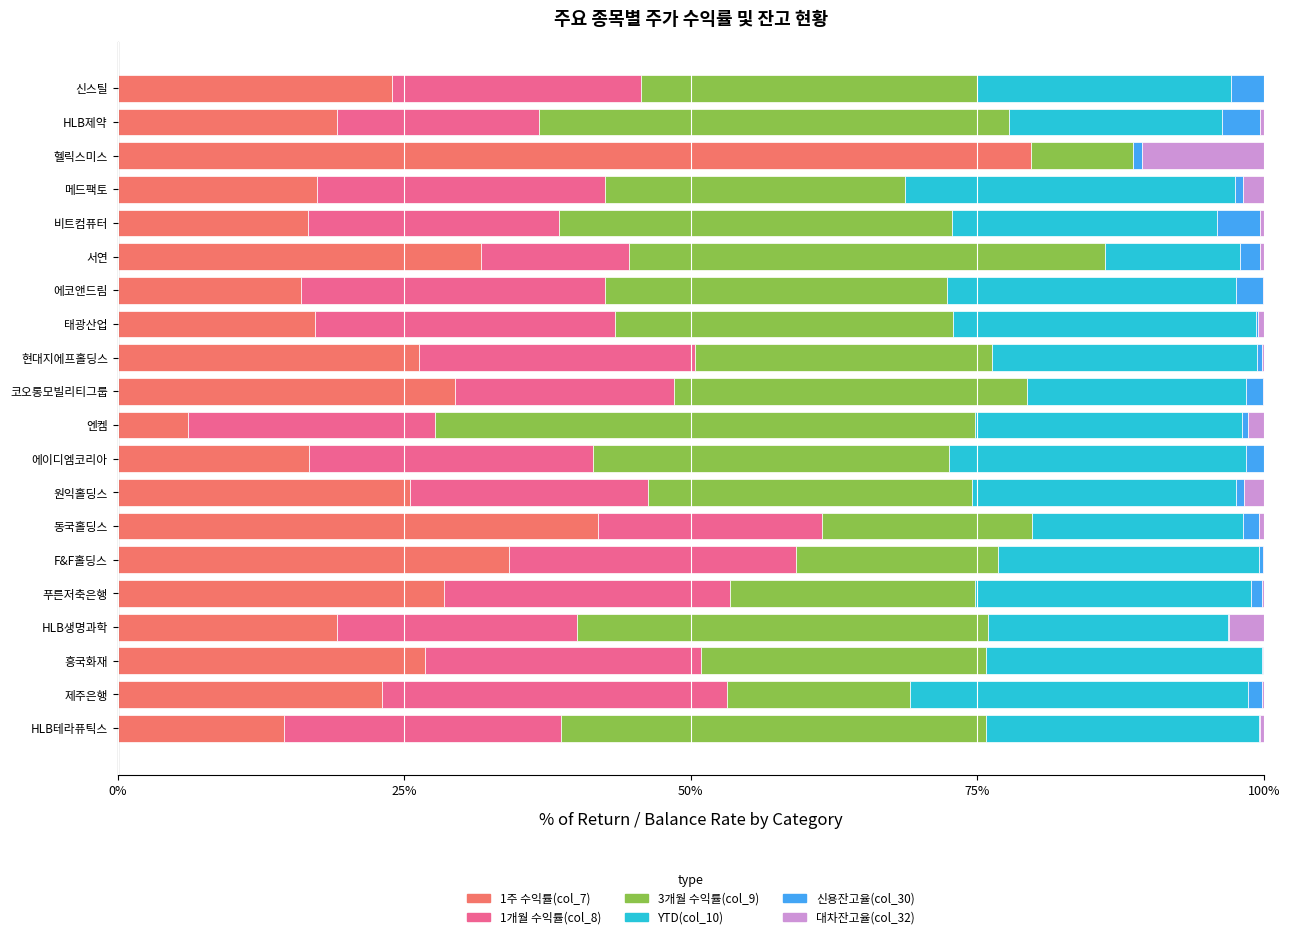

At which label does 1주 수익률(col_7) reach its peak?

헬릭스미스